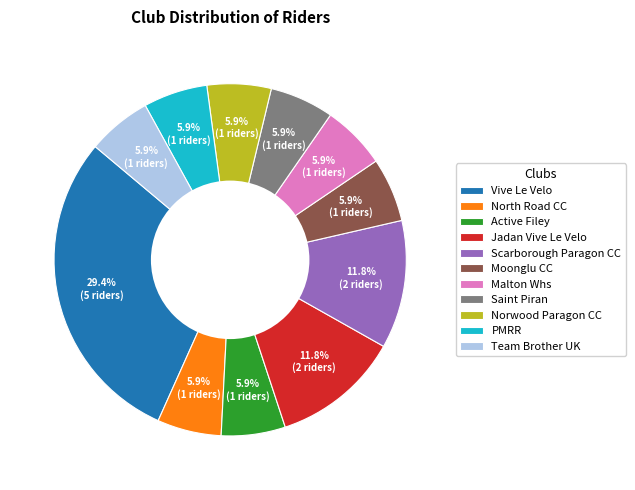

What is the ratio of the value at PMRR to the value at Moonglu CC?

1.0